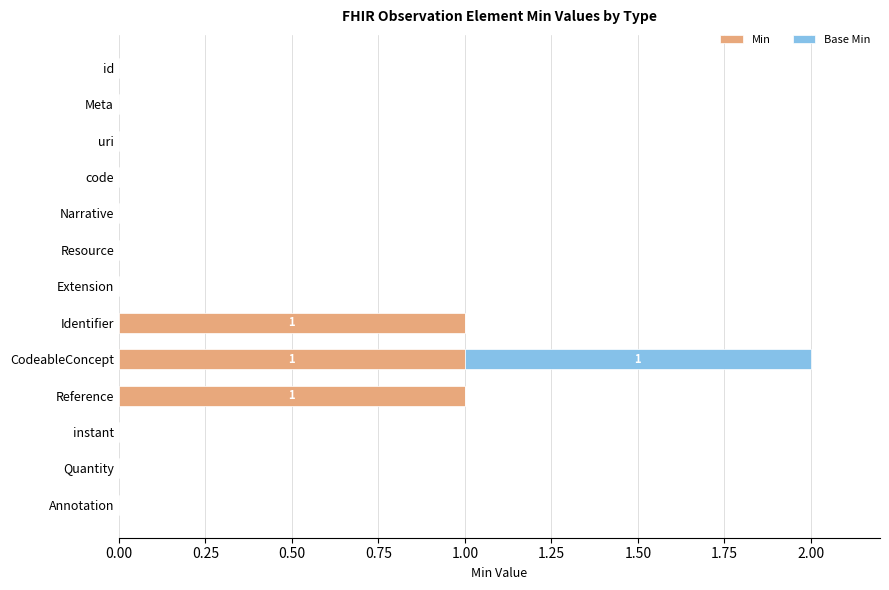

At which category is the sum across all series the highest?

CodeableConcept